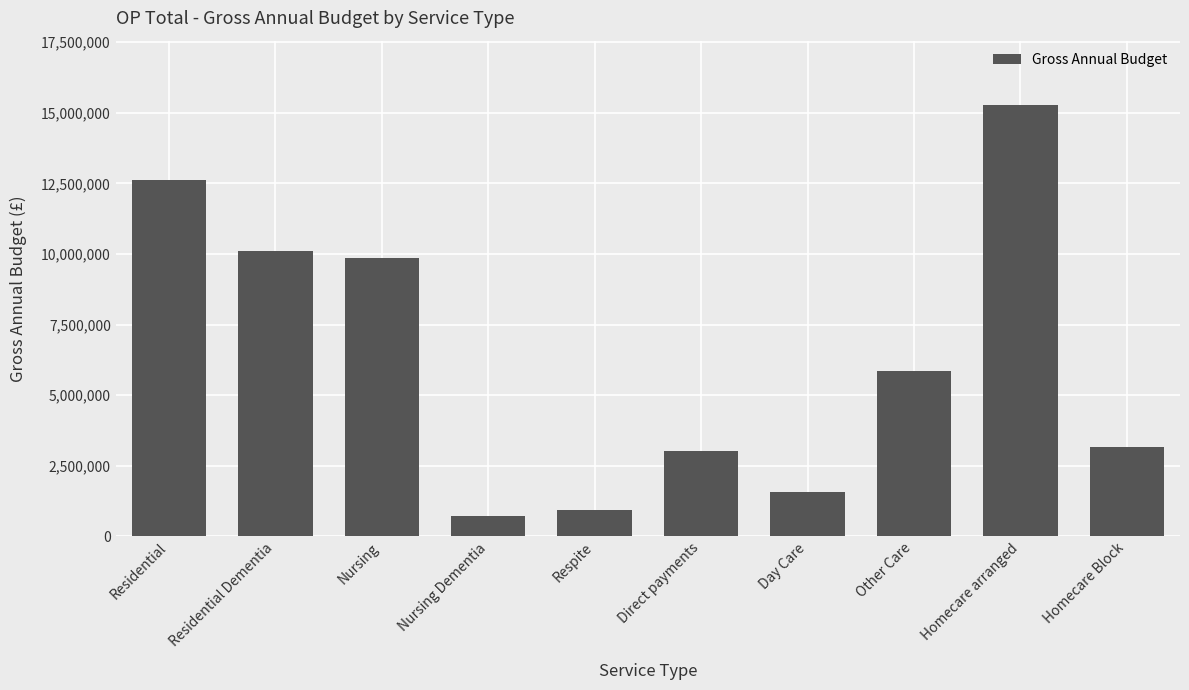

What is the change in value from Residential to Nursing?

-2764977